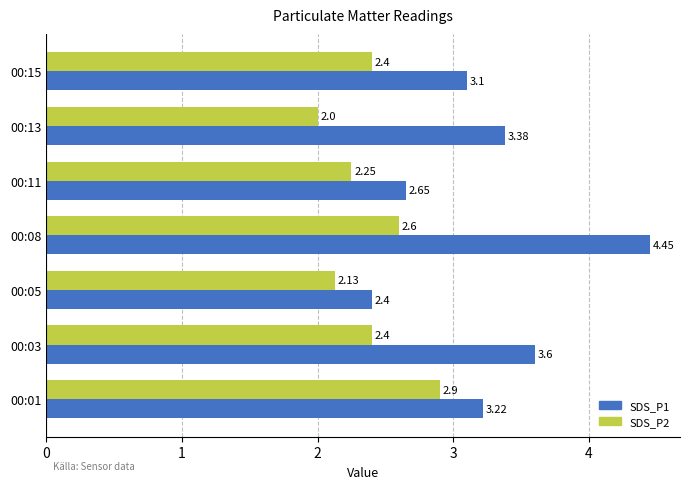

What is the spread (max minus min) of values at 00:01?

0.3